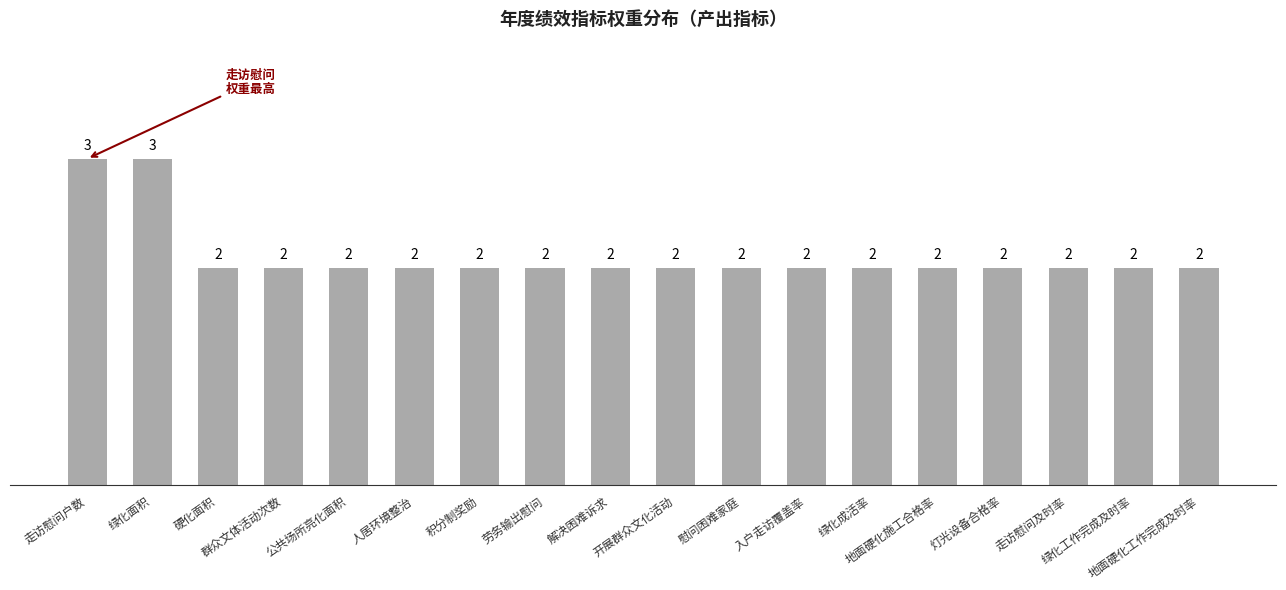

Reading right to left, what are all the values shown in this chart?

地面硬化工作完成及时率=2	绿化工作完成及时率=2	走访慰问及时率=2	灯光设备合格率=2	地面硬化施工合格率=2	绿化成活率=2	入户走访覆盖率=2	慰问困难家庭=2	开展群众文化活动=2	解决困难诉求=2	劳务输出慰问=2	积分制奖励=2	人居环境整治=2	公共场所亮化面积=2	群众文体活动次数=2	硬化面积=2	绿化面积=3	走访慰问户数=3